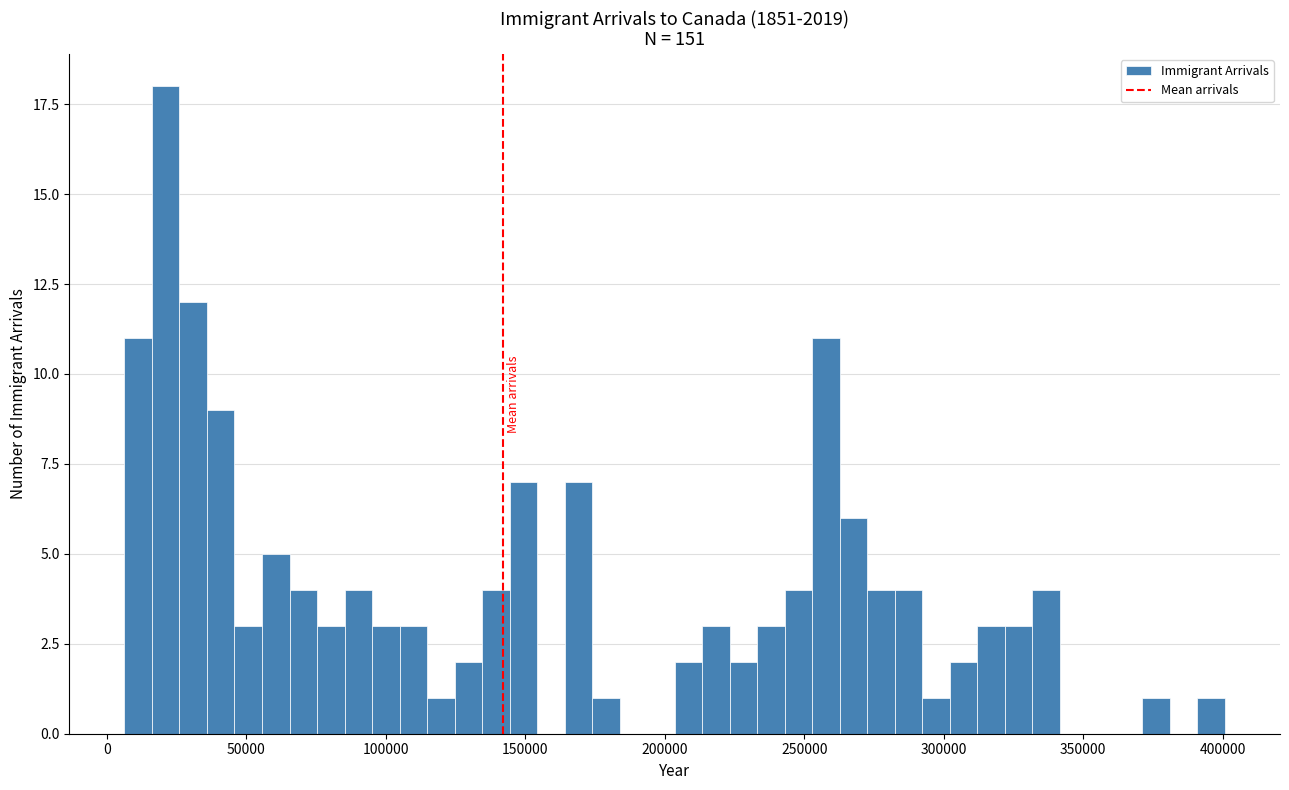

Read against the x-axis, roughly where is the centre of the tallest bar?

20000